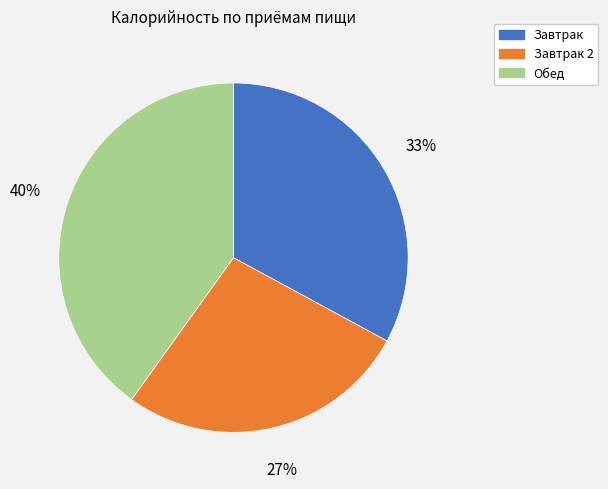

Does Завтрак represent more than half of the total?

No